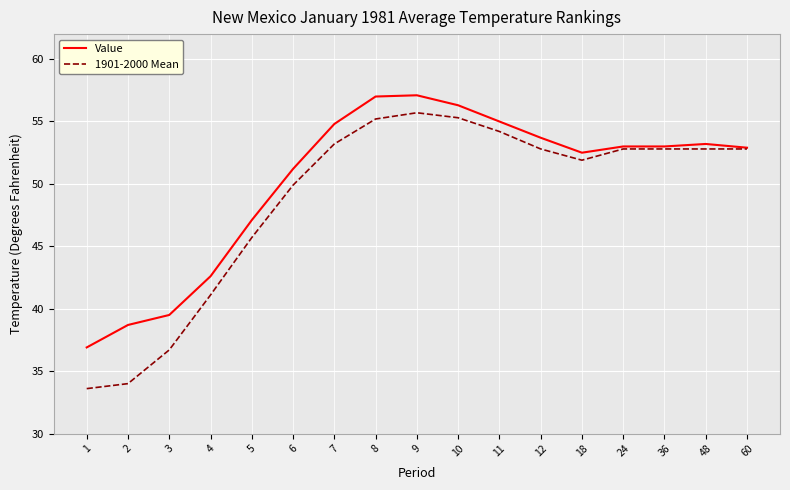

What is the difference between the second highest and second lowest values in the 1901-2000 Mean series?

21.3